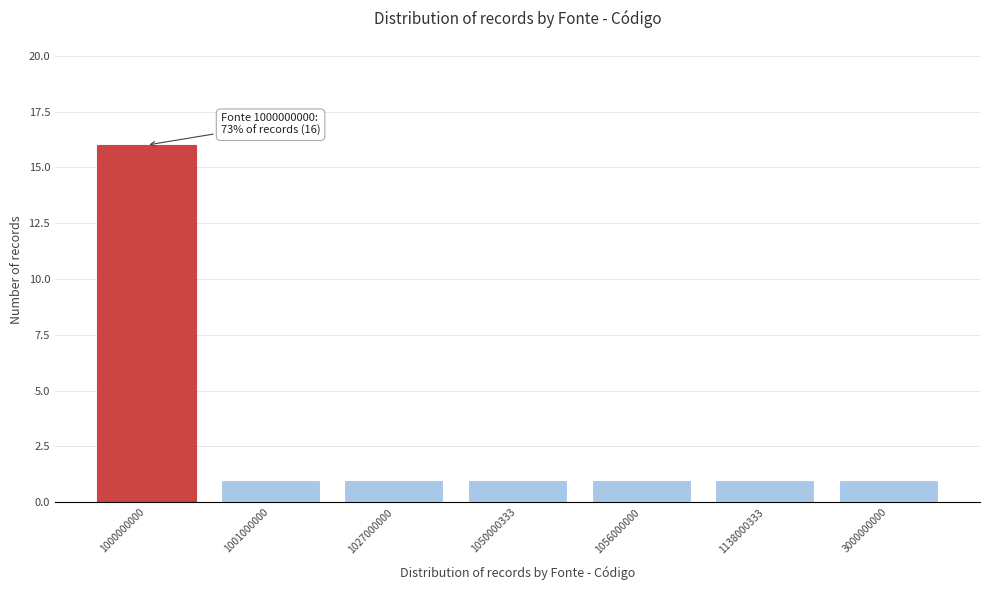

Reading right to left, extract all data points from this chart.

3000000000=1	1138000333=1	1056000000=1	1050000333=1	1027000000=1	1001000000=1	1000000000=16